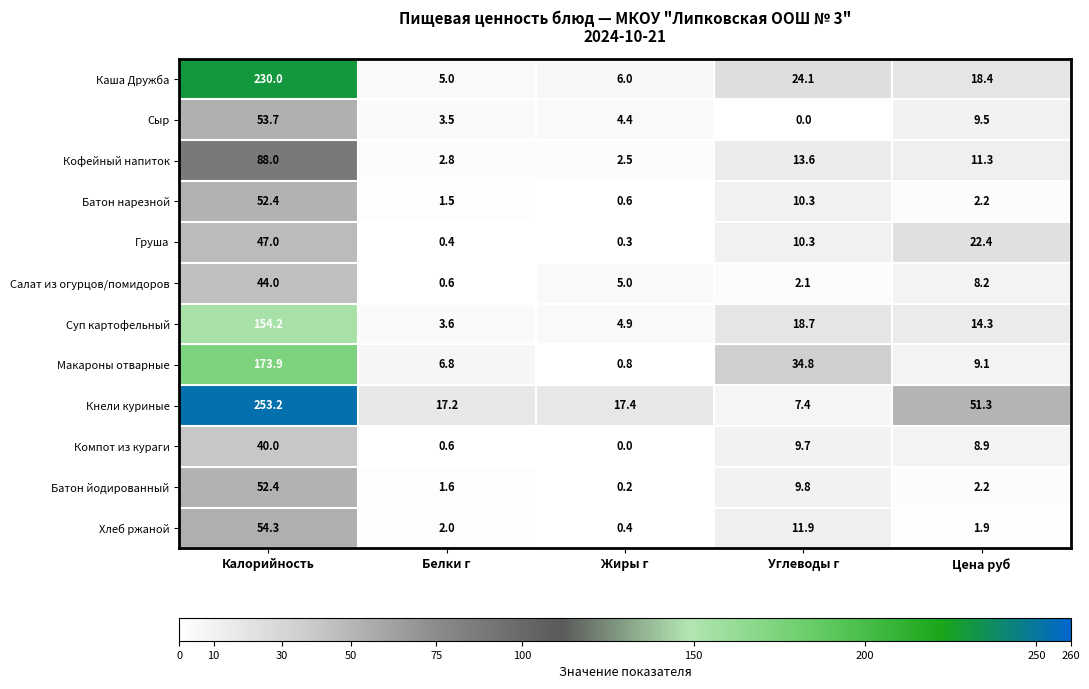

At which label does Салат из огурцов/помидоров first exceed 5?

Калорийность